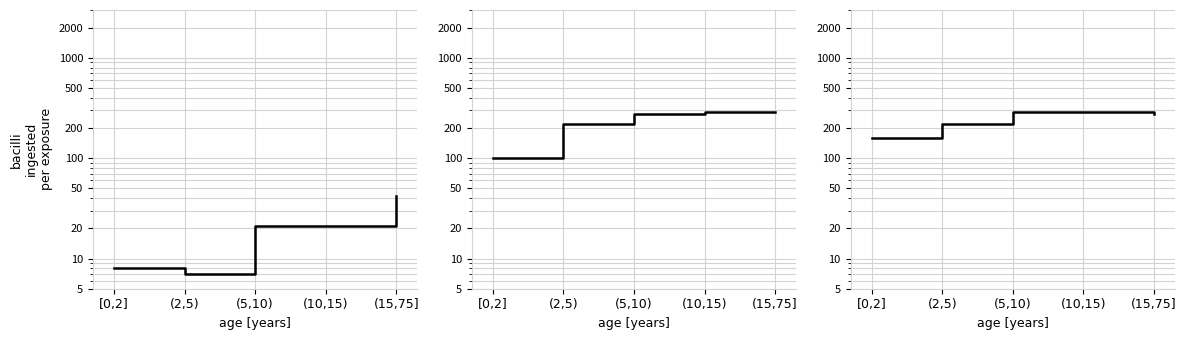

What are all the series names shown in the legend?

Panel 1, Panel 2, Panel 3